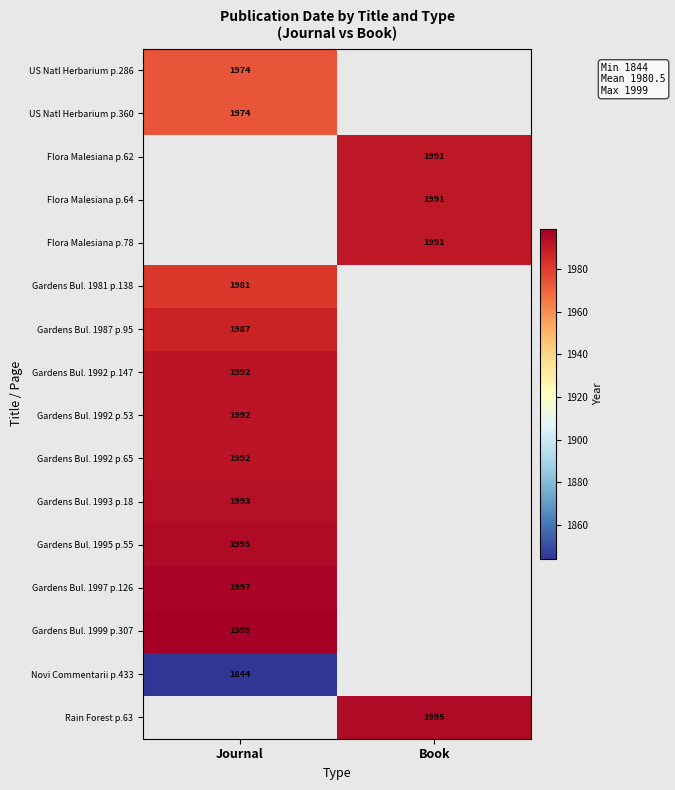

At how many categories does at least one series exceed 1941?

2